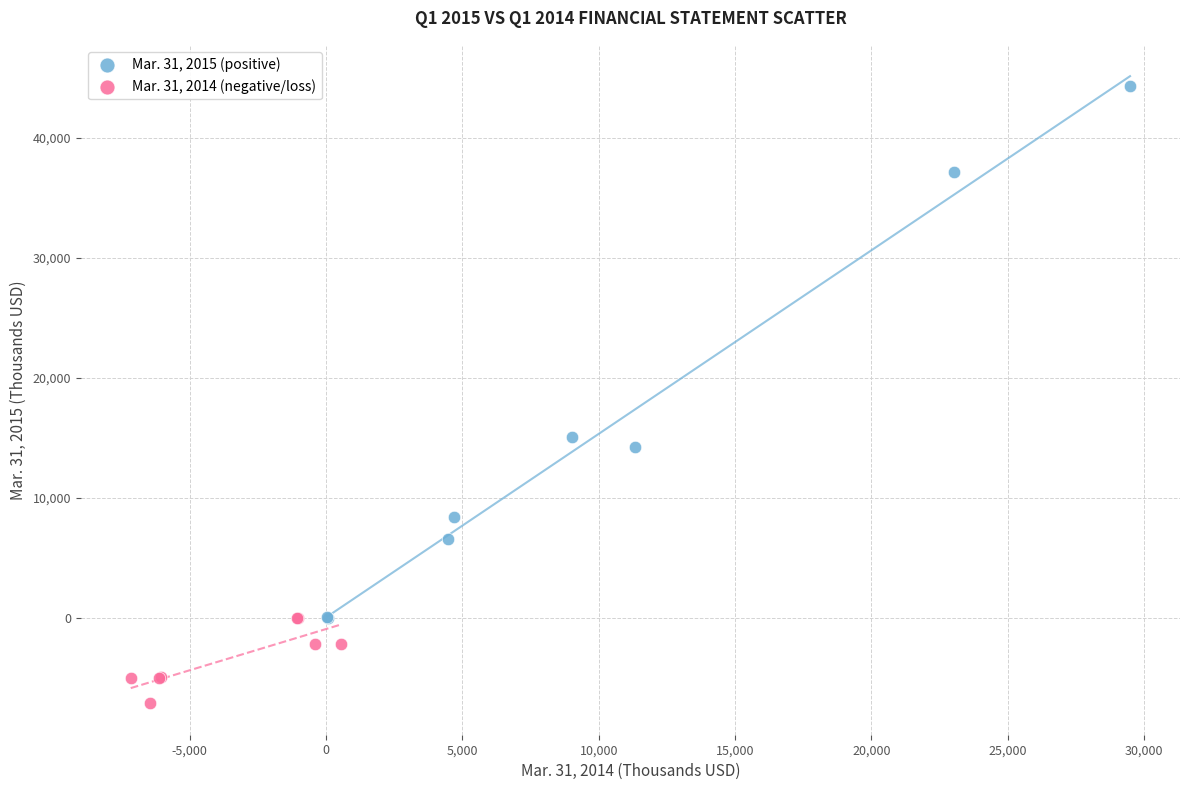

Which series contains the lowest Y value?

Mar. 31, 2014 (negative/loss)